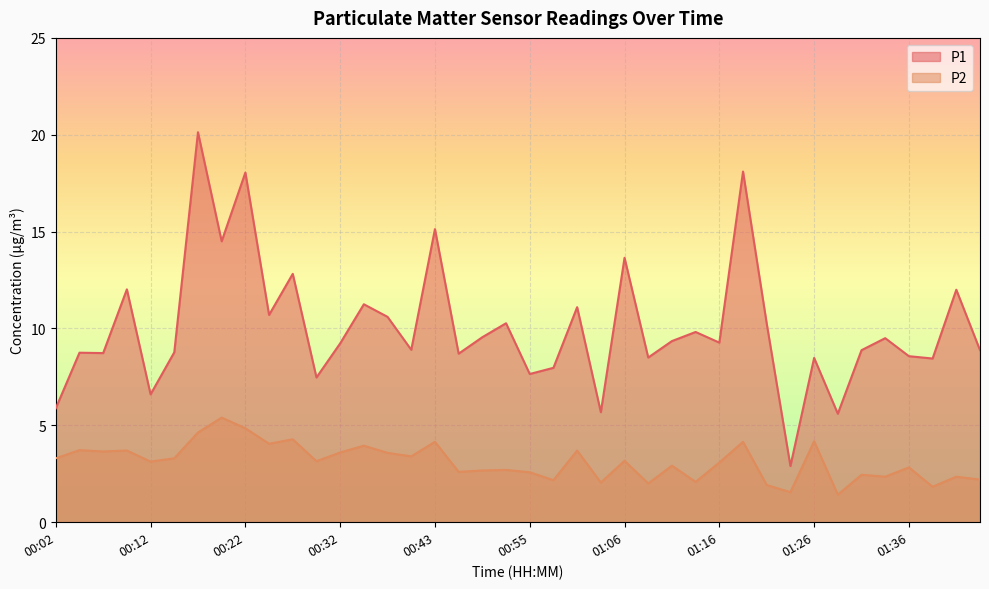

Does the chart display data point markers on the line(s)?

No